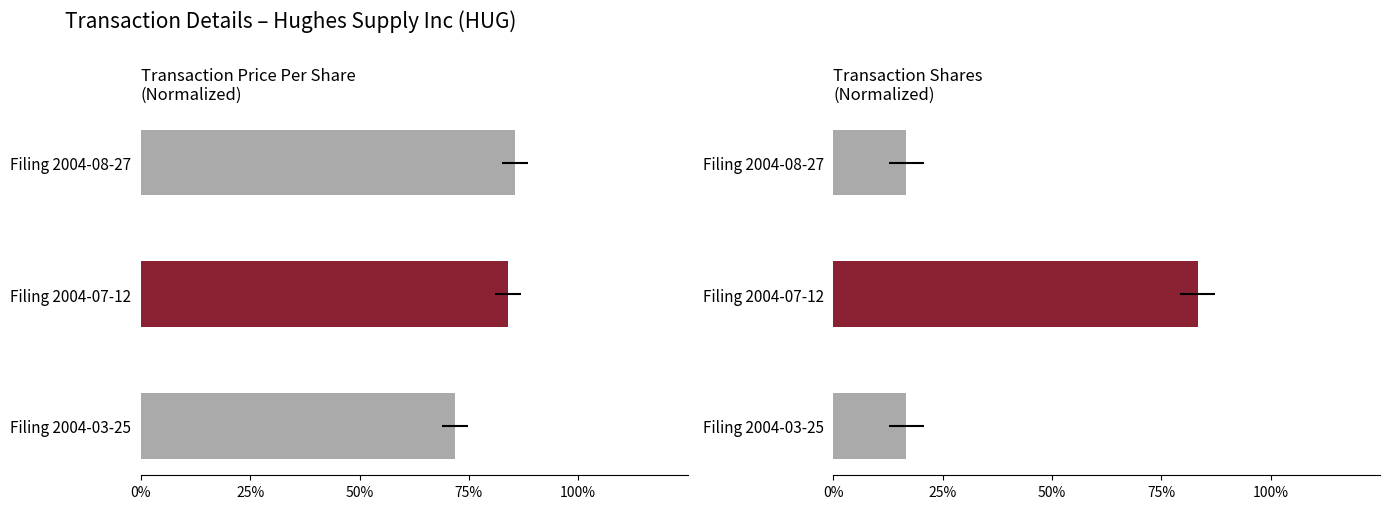

What is the average value of the transactionPricePerShare series?

80.4